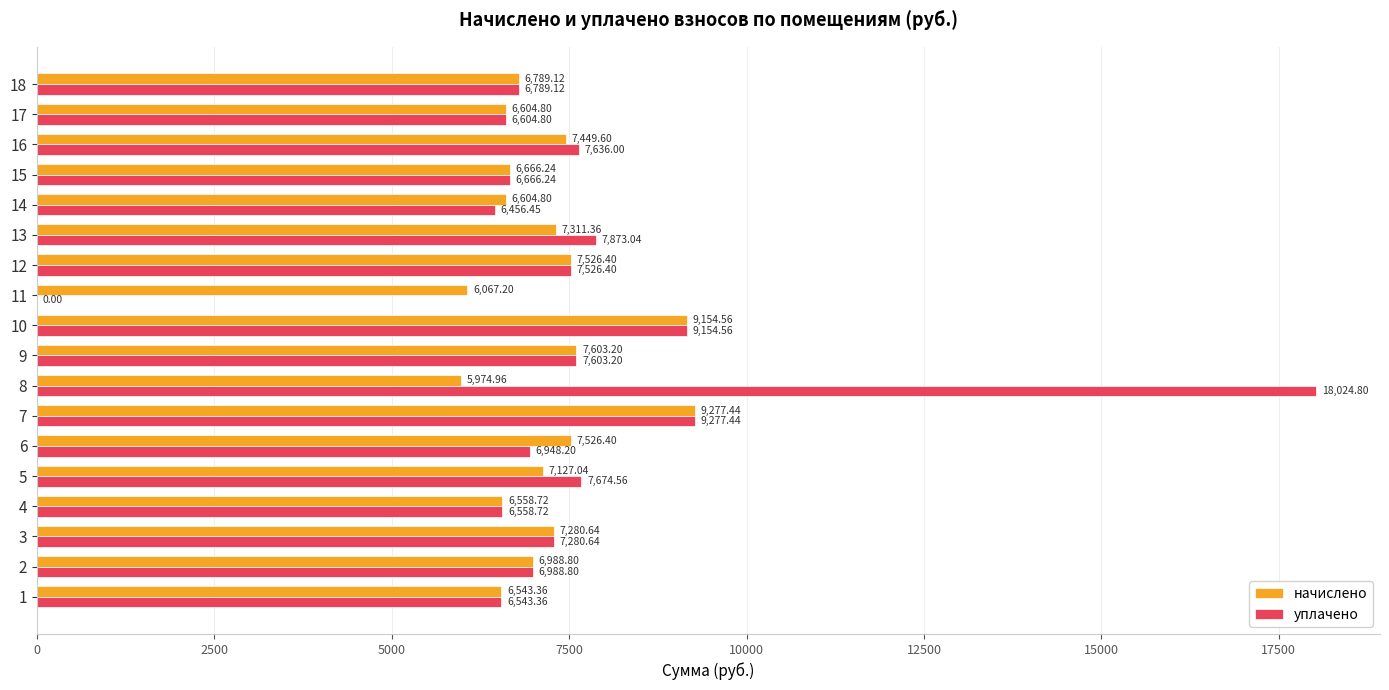

At which category does the chart reach its peak across all series?

8